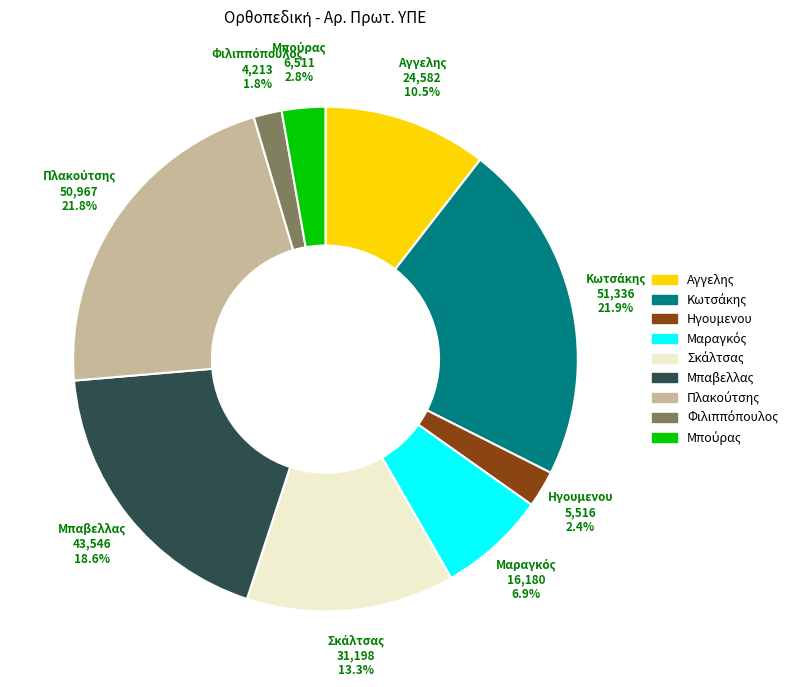

Is there any slice that represents more than half of the pie?

No